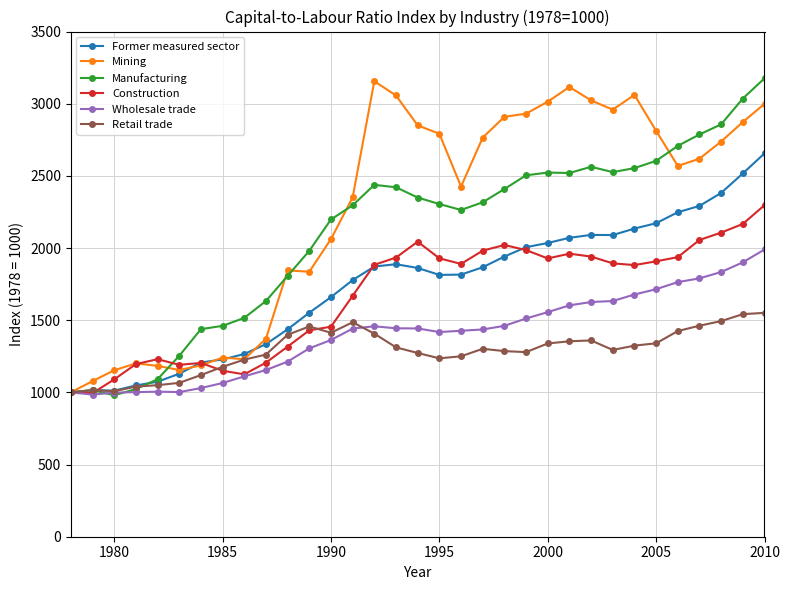

True or false: Former measured sector has more than 2 points higher than both neighbors.

True